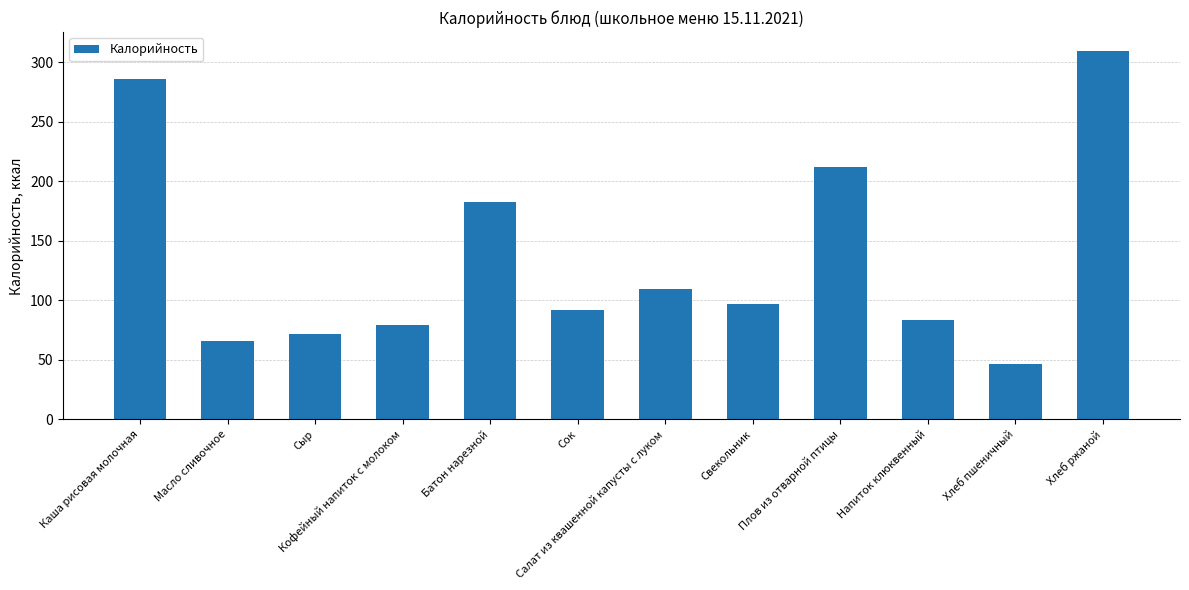

At which category does the chart reach its minimum across all series?

Хлеб пшеничный